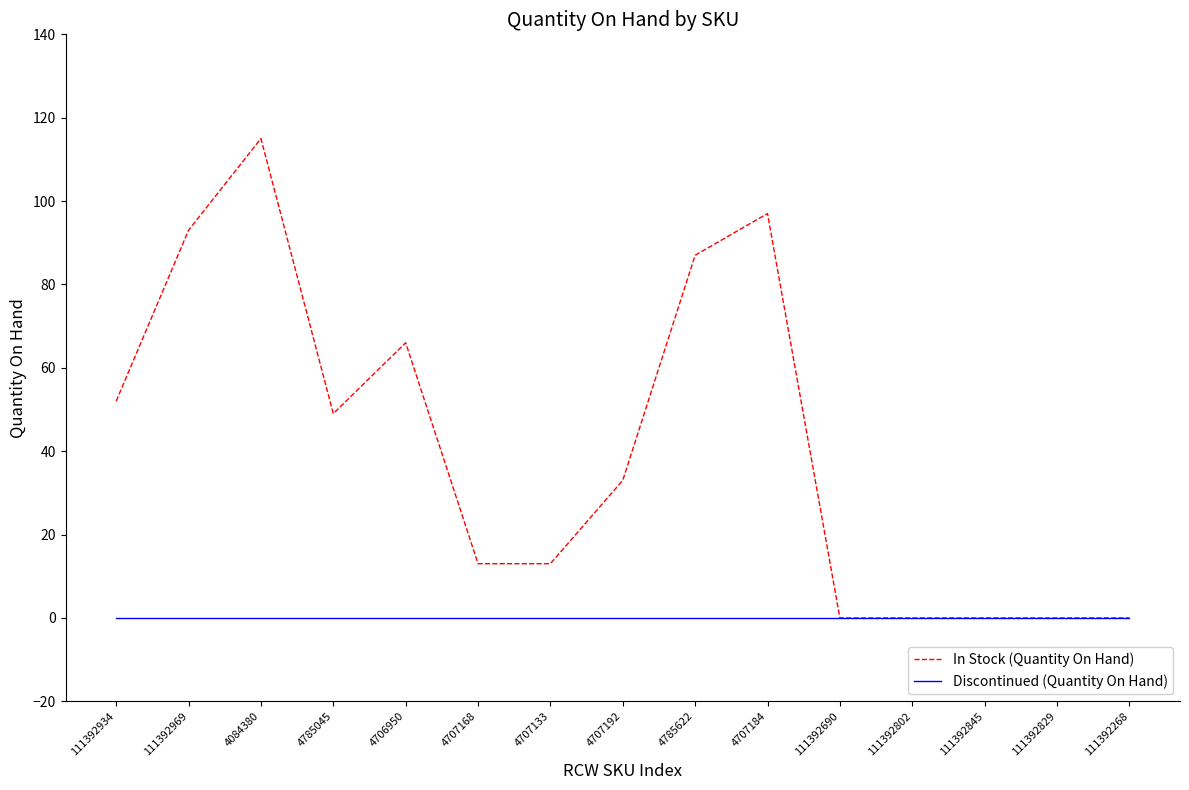

At which category does the chart reach its peak across all series?

4084380